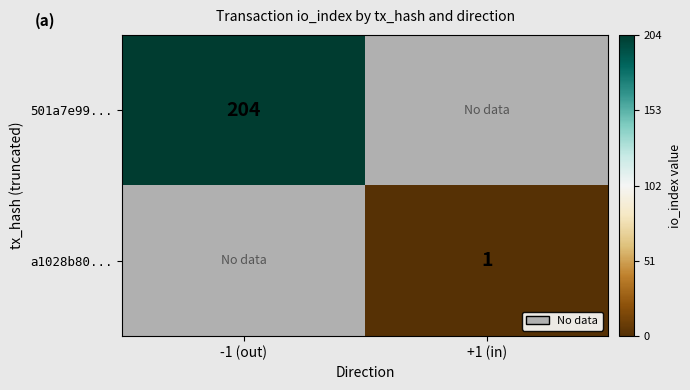

Is it true that 501a7e99... equals 204 at -1 (out)?

True